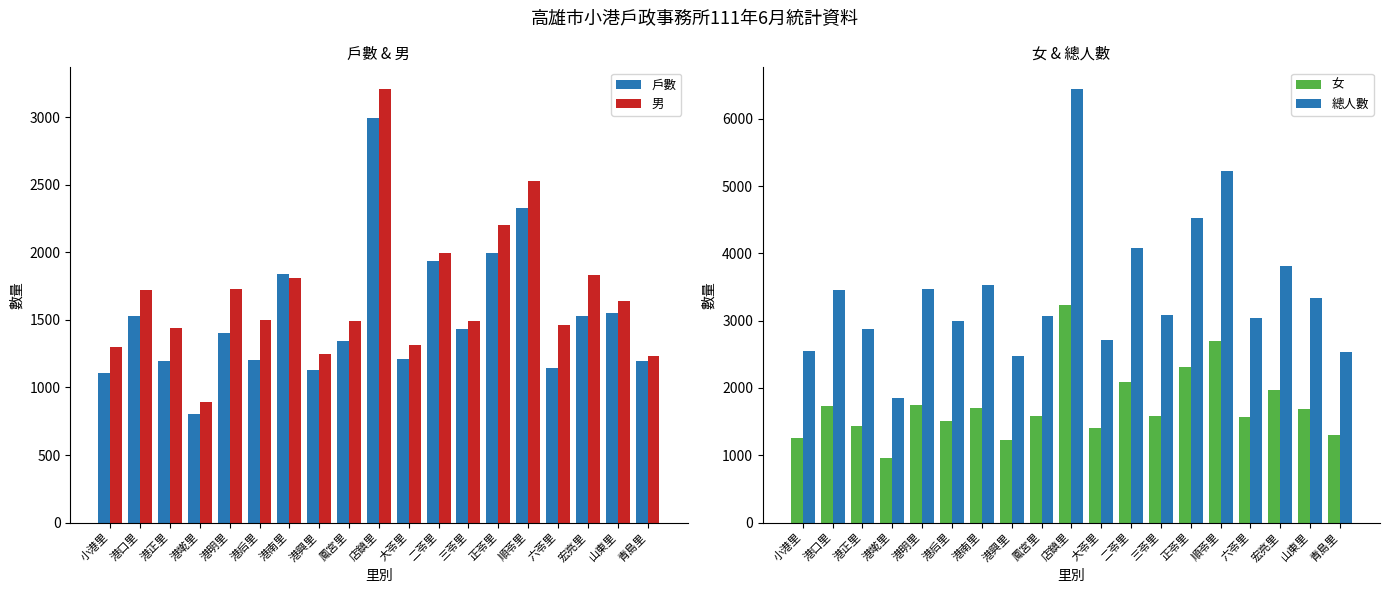

At which category is the sum across all series the highest?

店鎮里